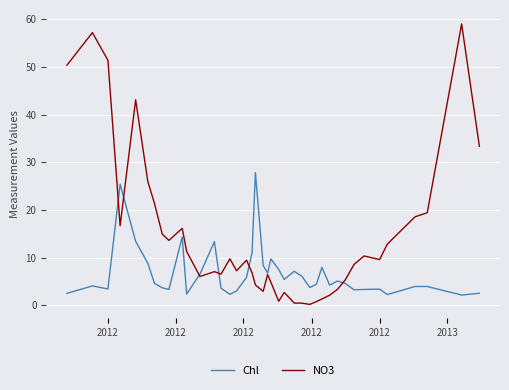

List the series in order of their peak value, highest first.

NO3, Chl